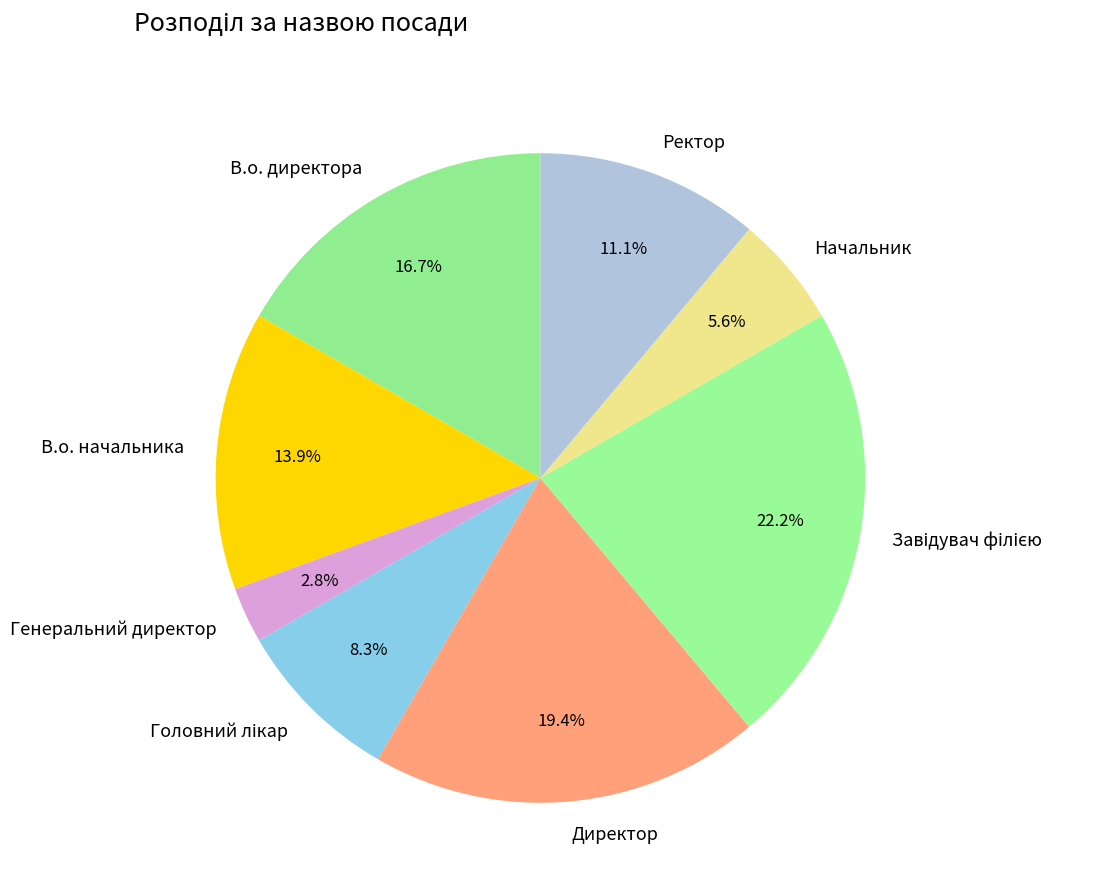

Which has a higher value, Ректор or Директор?

Директор